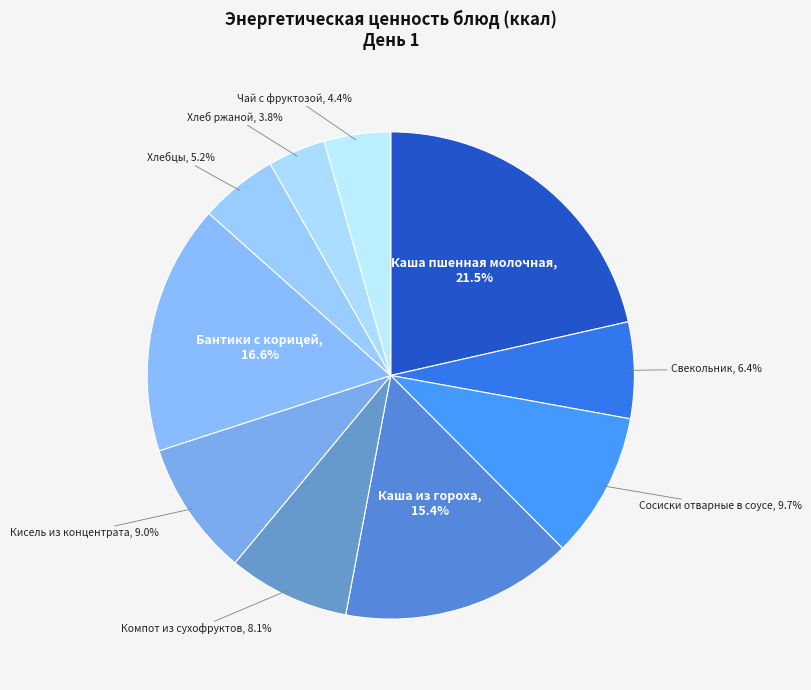

Is Свекольник the majority of the pie?

No